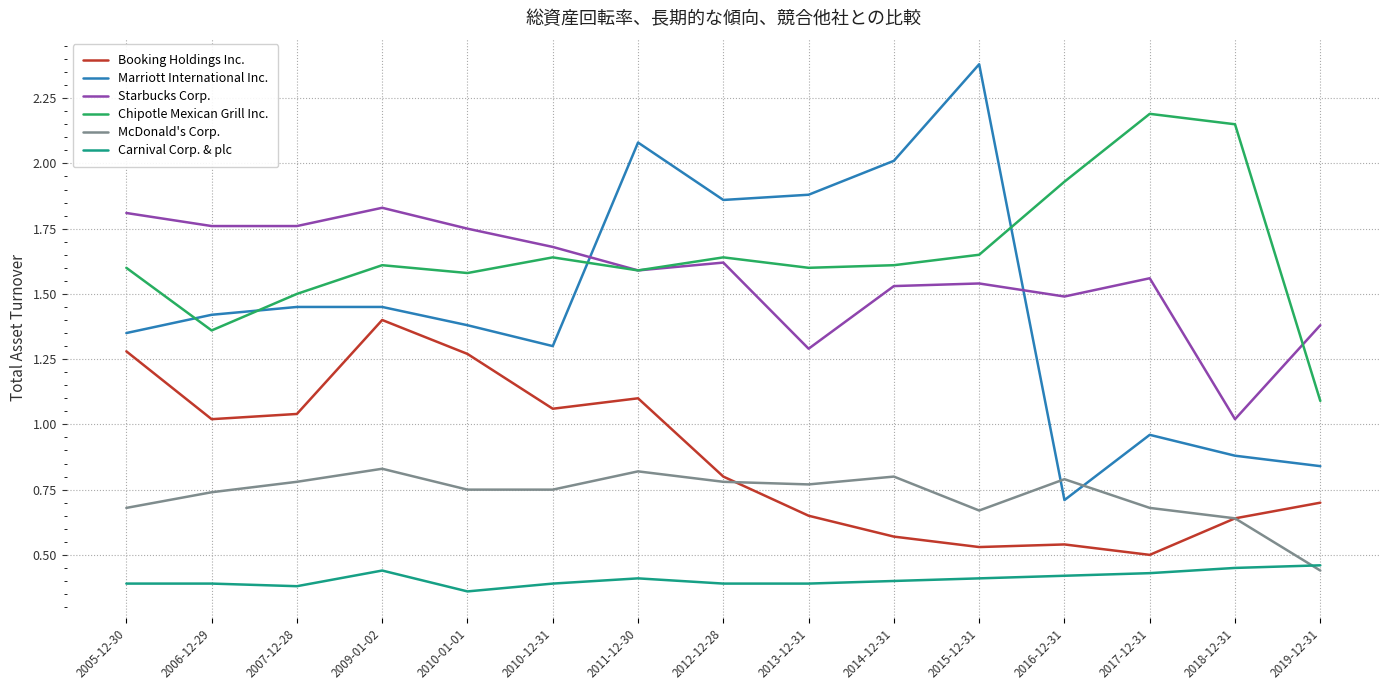

Which series has the widest spread of values?

Marriott International Inc.